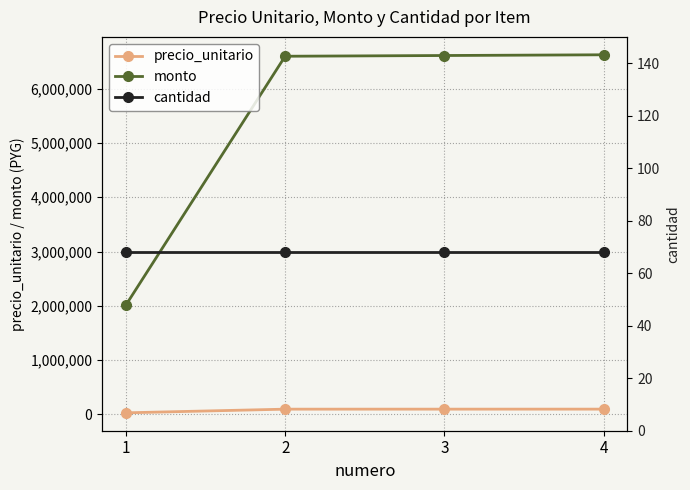

Rank the series by their maximum value, from highest to lowest.

monto, precio_unitario, cantidad